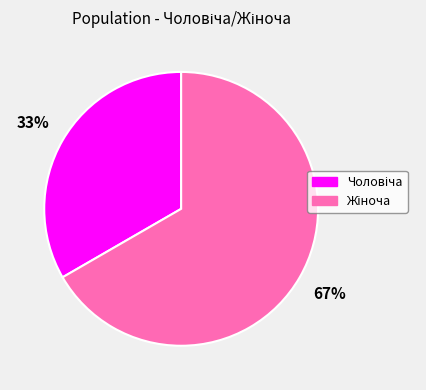

Is there a majority slice in this chart?

Yes